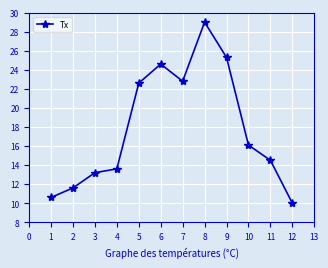

List the labels in order of value, smallest first.

12, 1, 2, 3, 4, 11, 10, 5, 7, 6, 9, 8